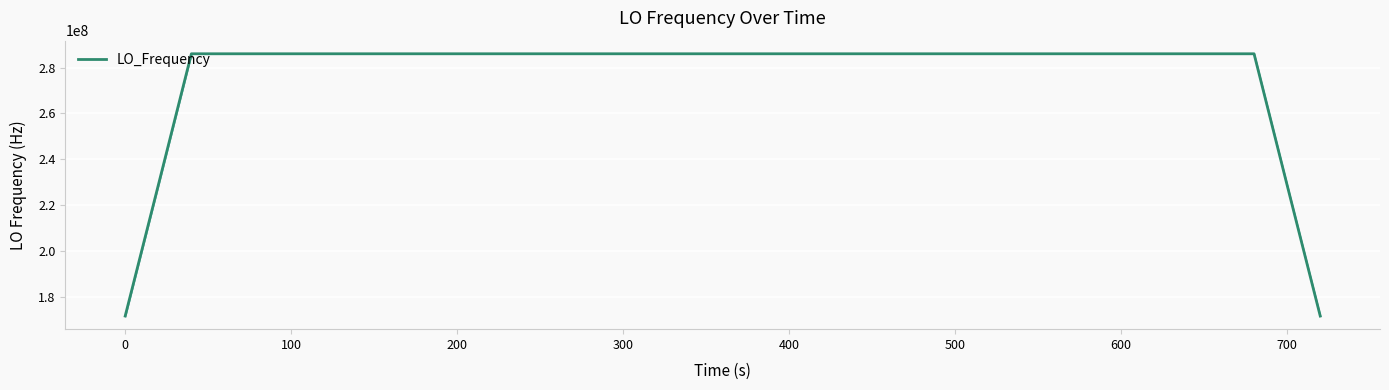

What is the difference between the maximum and minimum values?

114418800.9